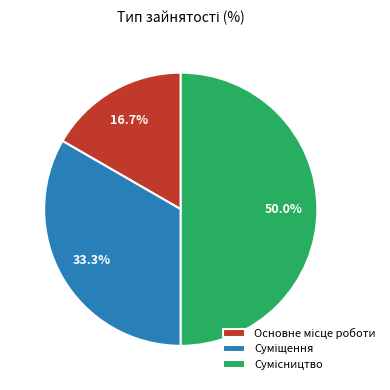

How many segments does this pie chart have?

3